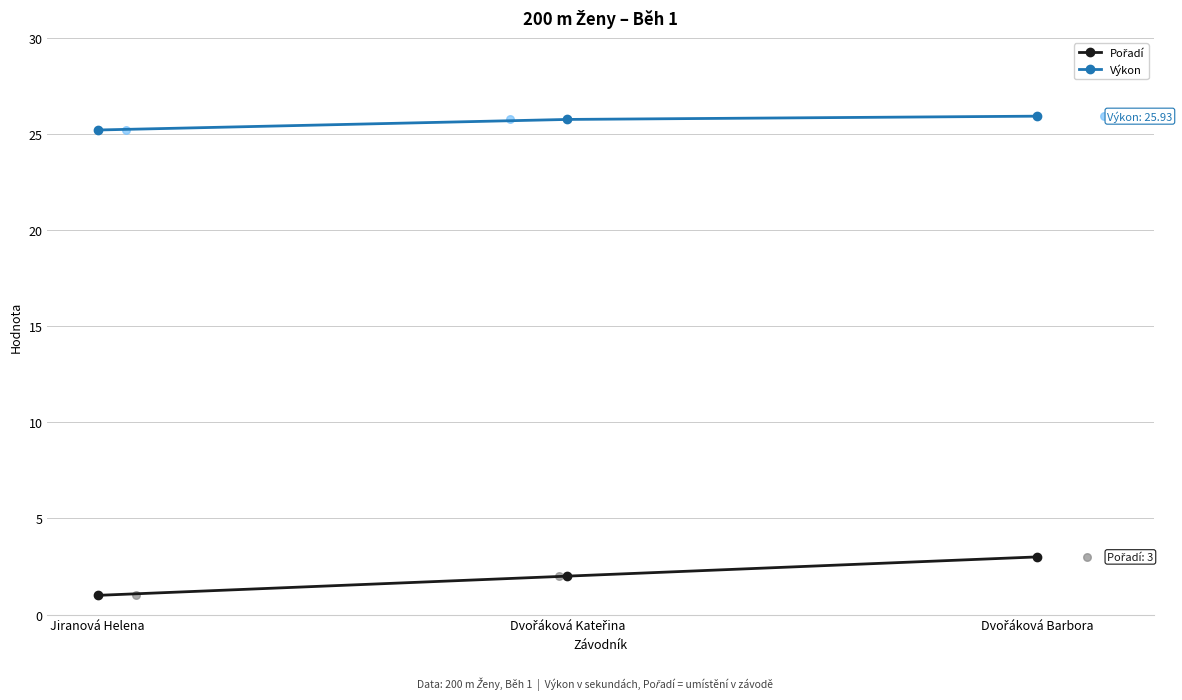

What is the total value across all series at Jiranová Helena?

26.2